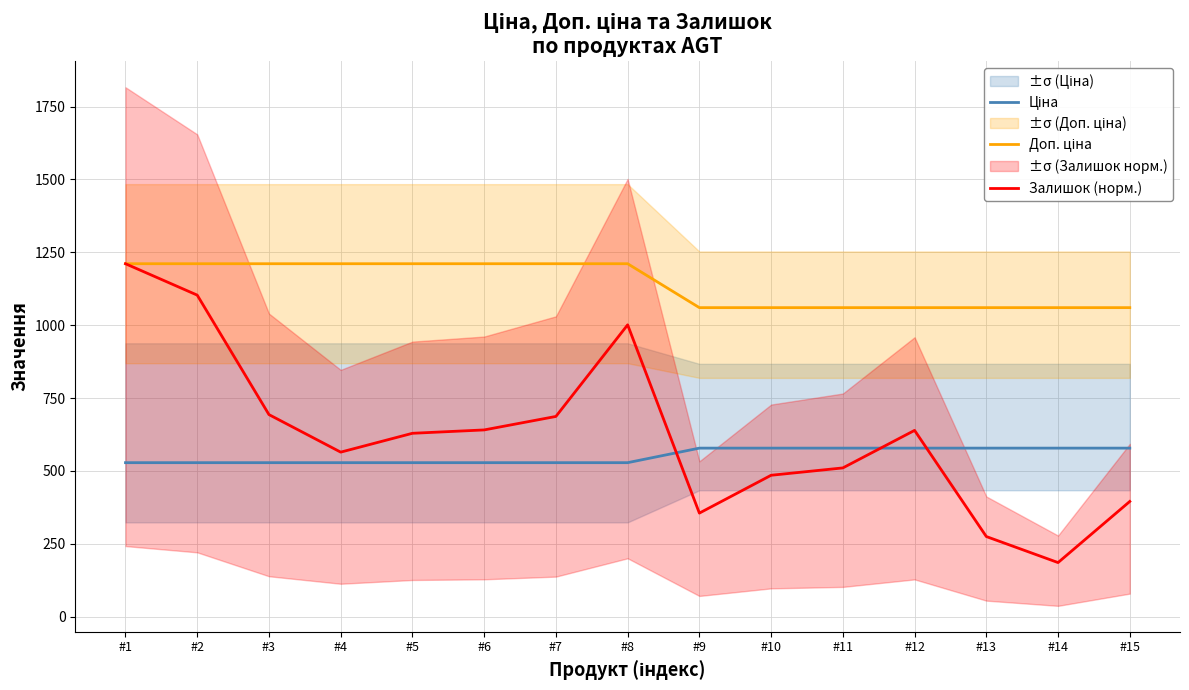

What is the minimum value shown in the chart?

185.5